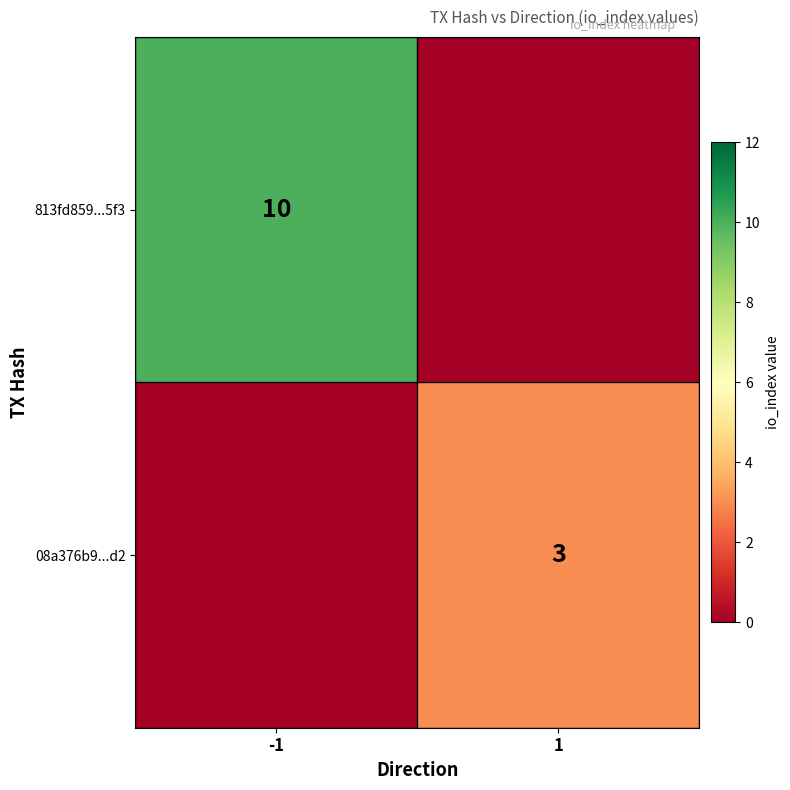

True or false: 813fd859...5f3 has a value of 10 at -1.

True